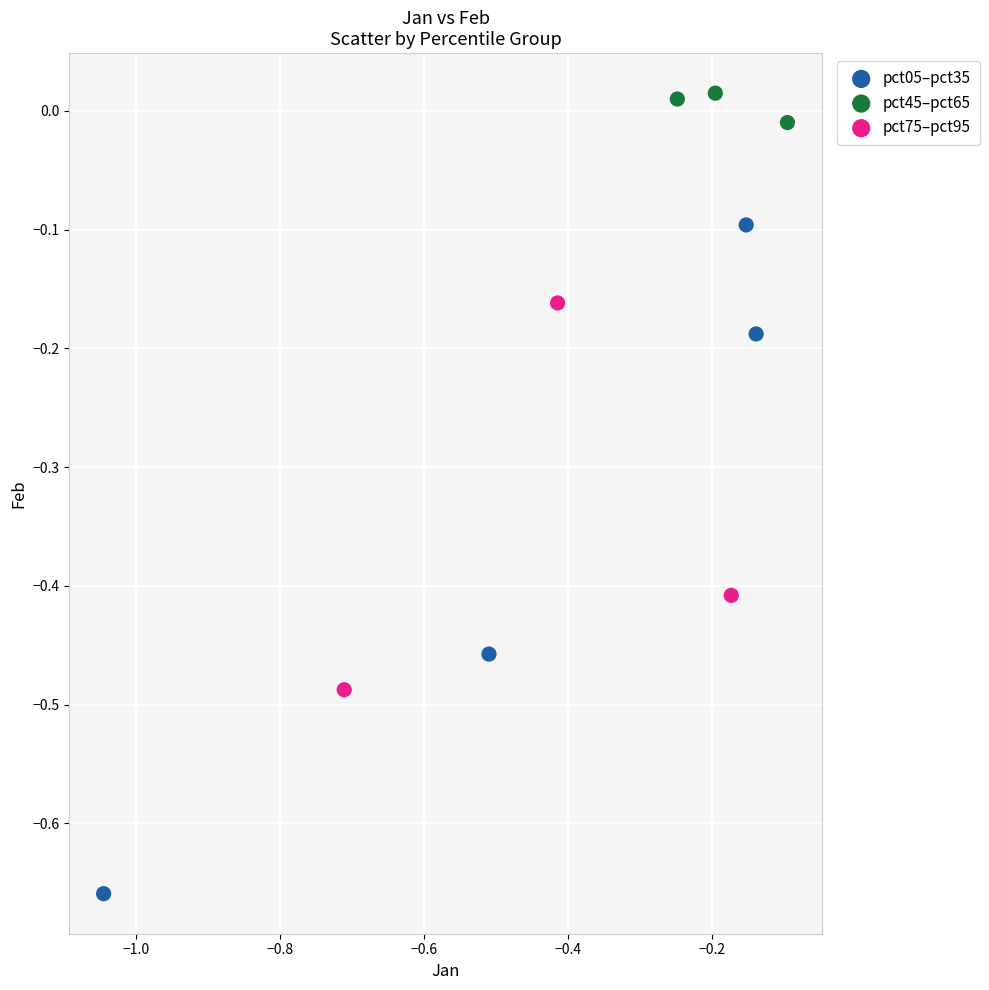

Which series reaches the maximum Y coordinate?

pct45–pct65